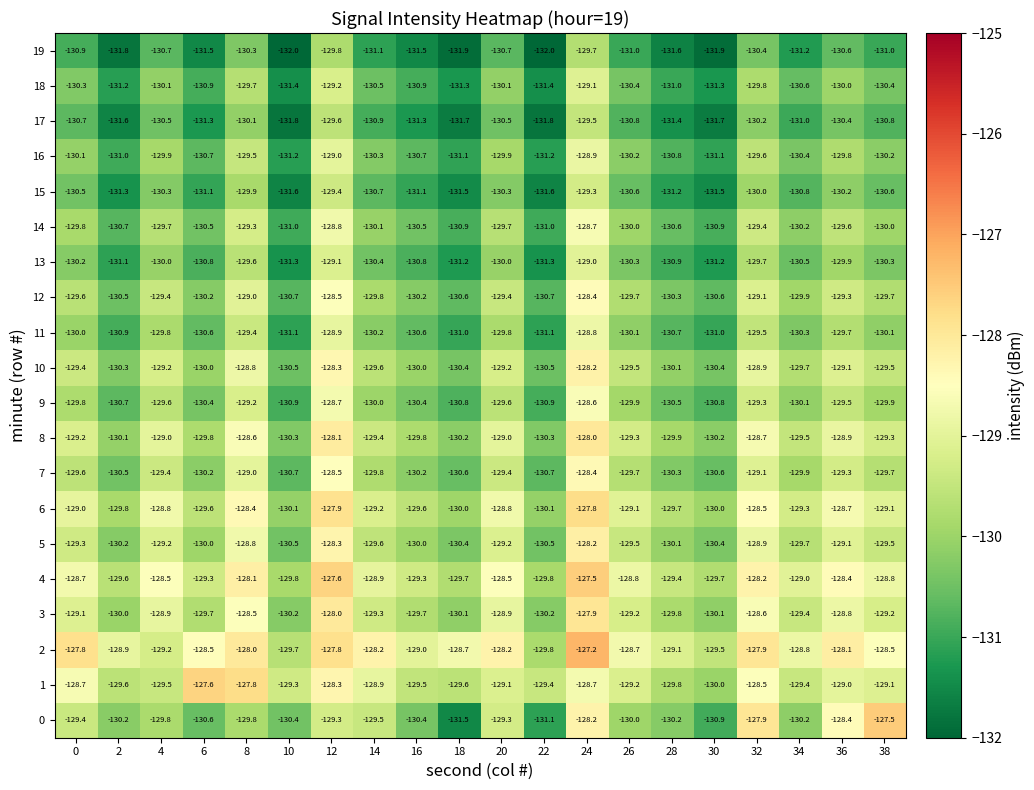

Which label corresponds to the largest value in the chart?

24